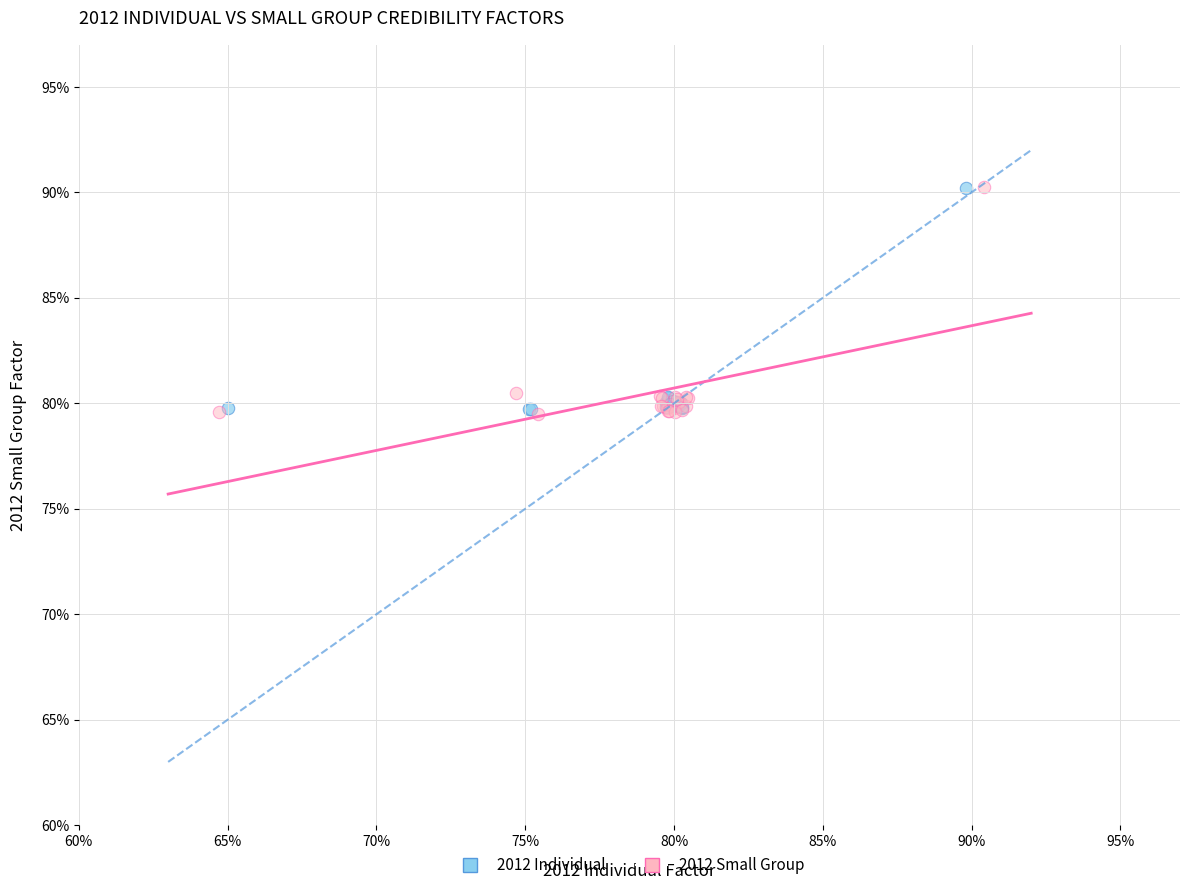

What are all the series names shown in the legend?

2012 Individual, 2012 Small Group